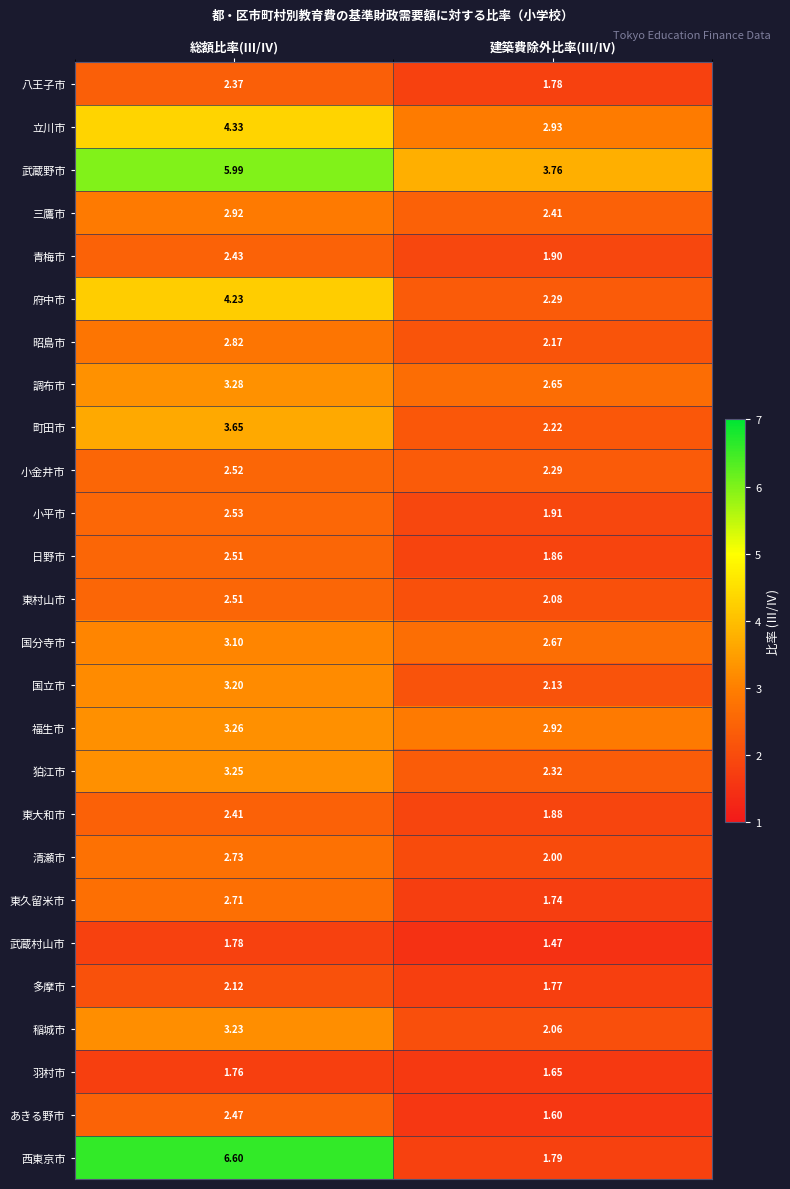

Which series has the largest range (max minus min)?

西東京市